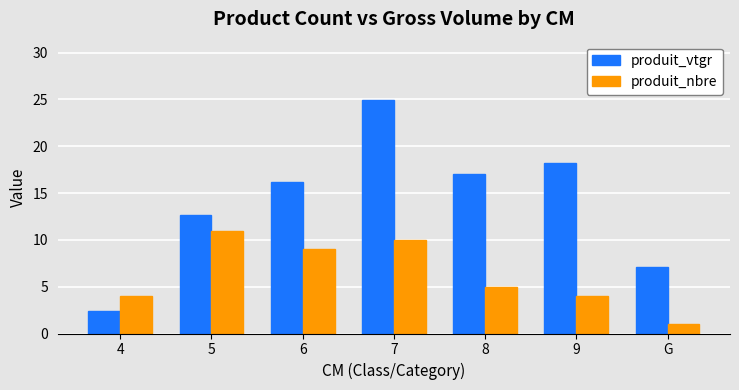

Count the produit_nbre values in the range 4 to 10.

5